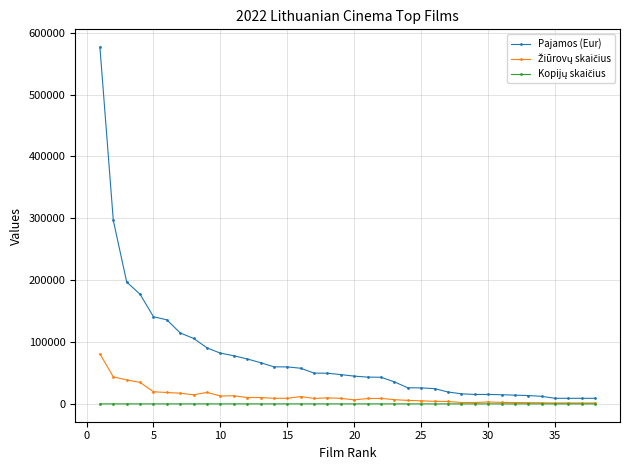

Does the chart have visible grid lines?

Yes